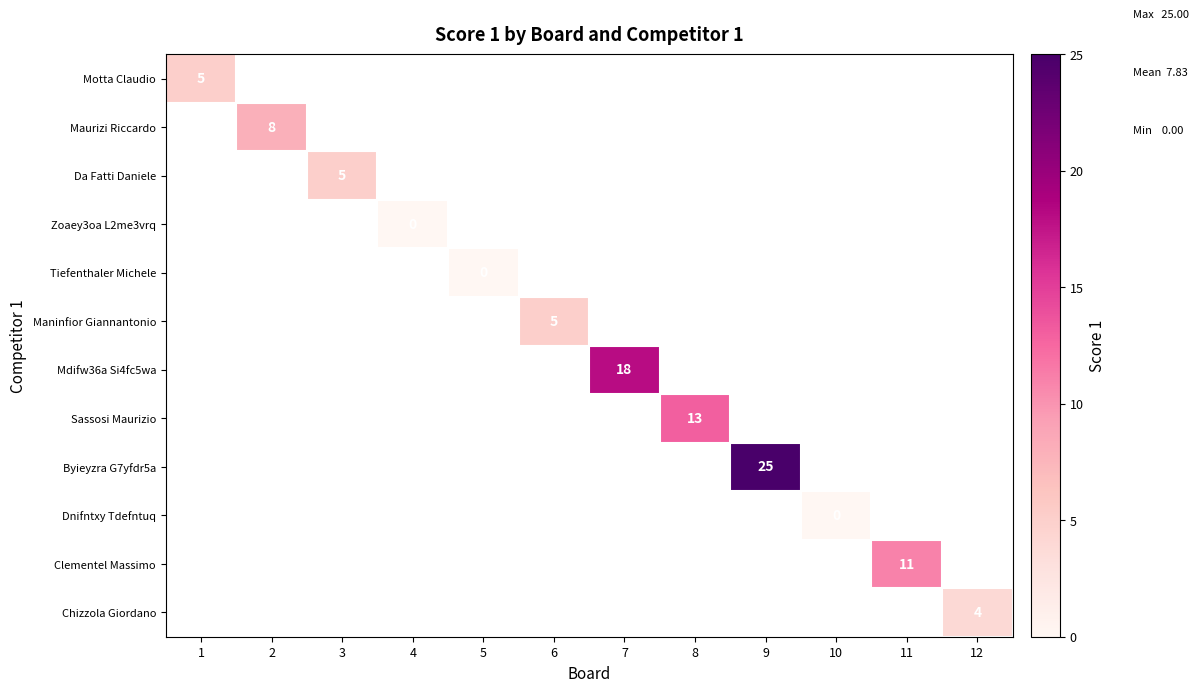

Which has a higher value, 6 or 2?

2